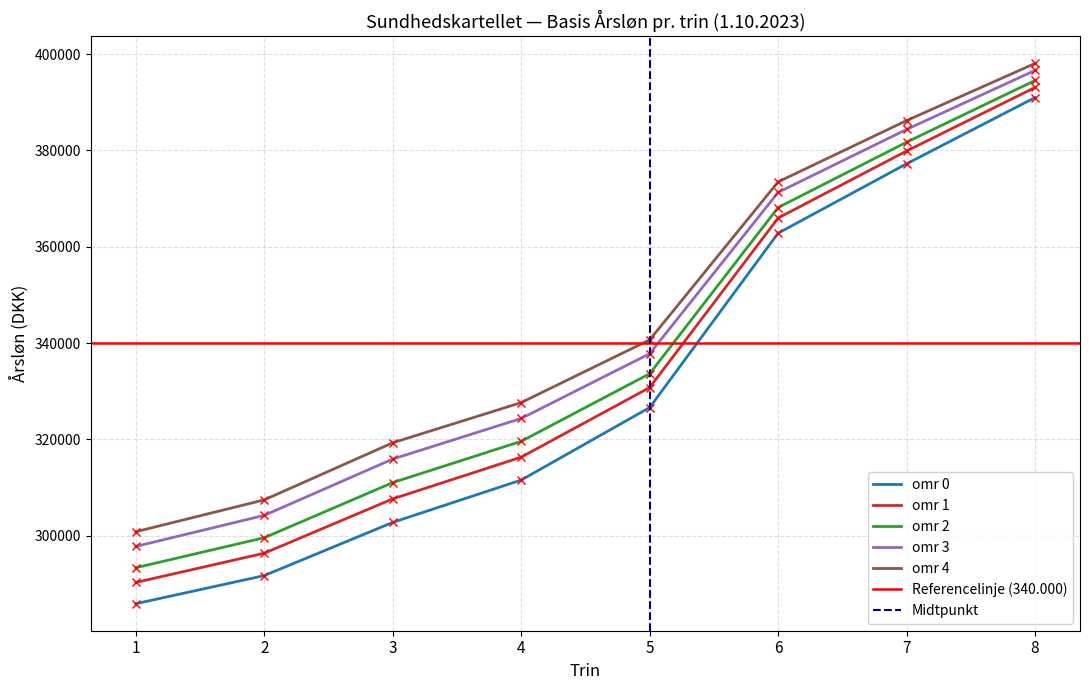

Is it true that omr 0 equals 487697 at 3?

False